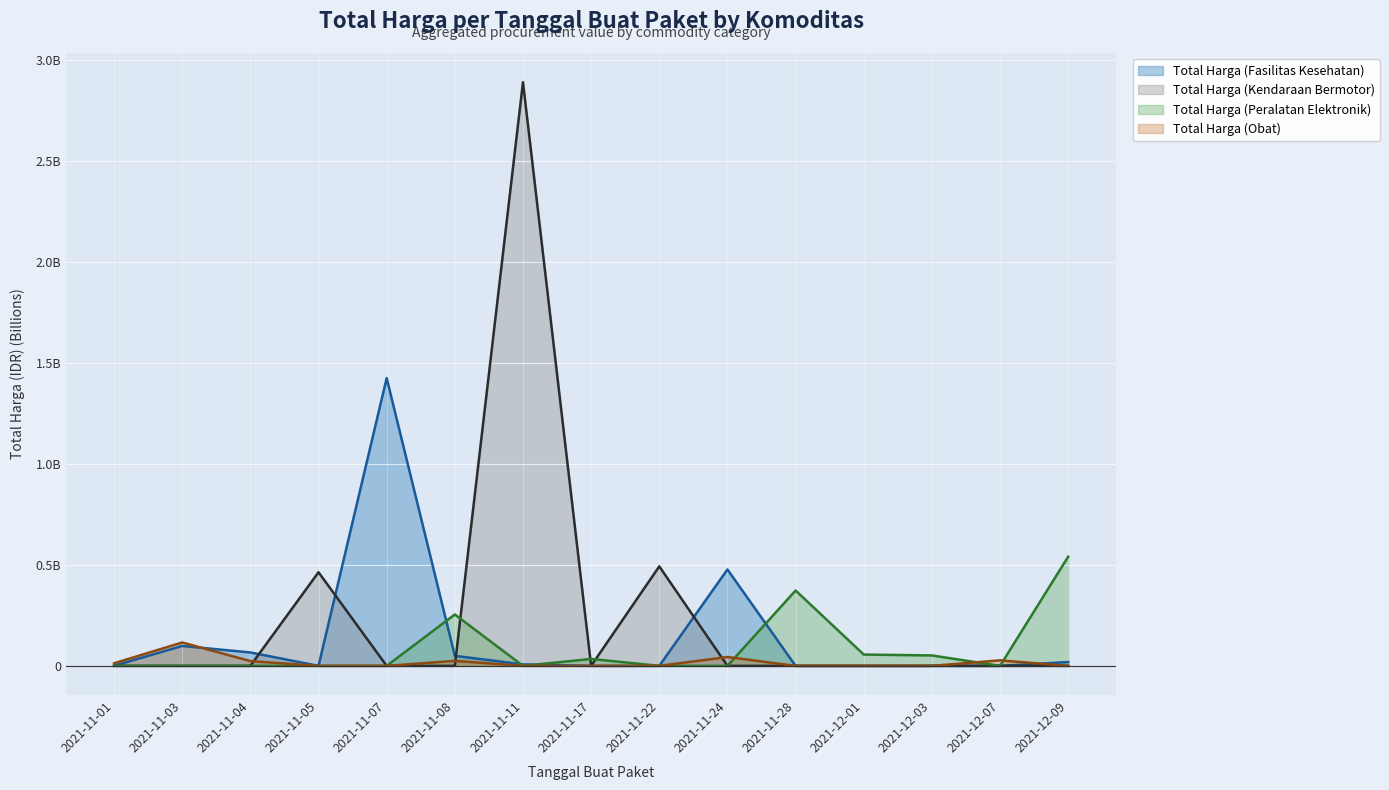

What is the label of the 1st point from the right?

2021-12-09